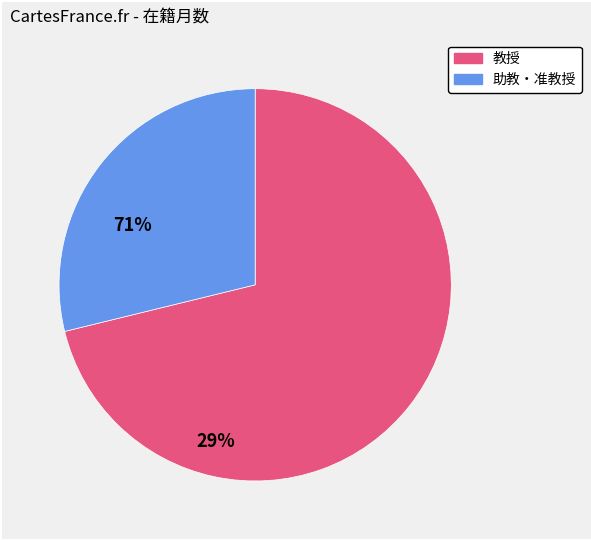

How many slices are in this pie chart?

2